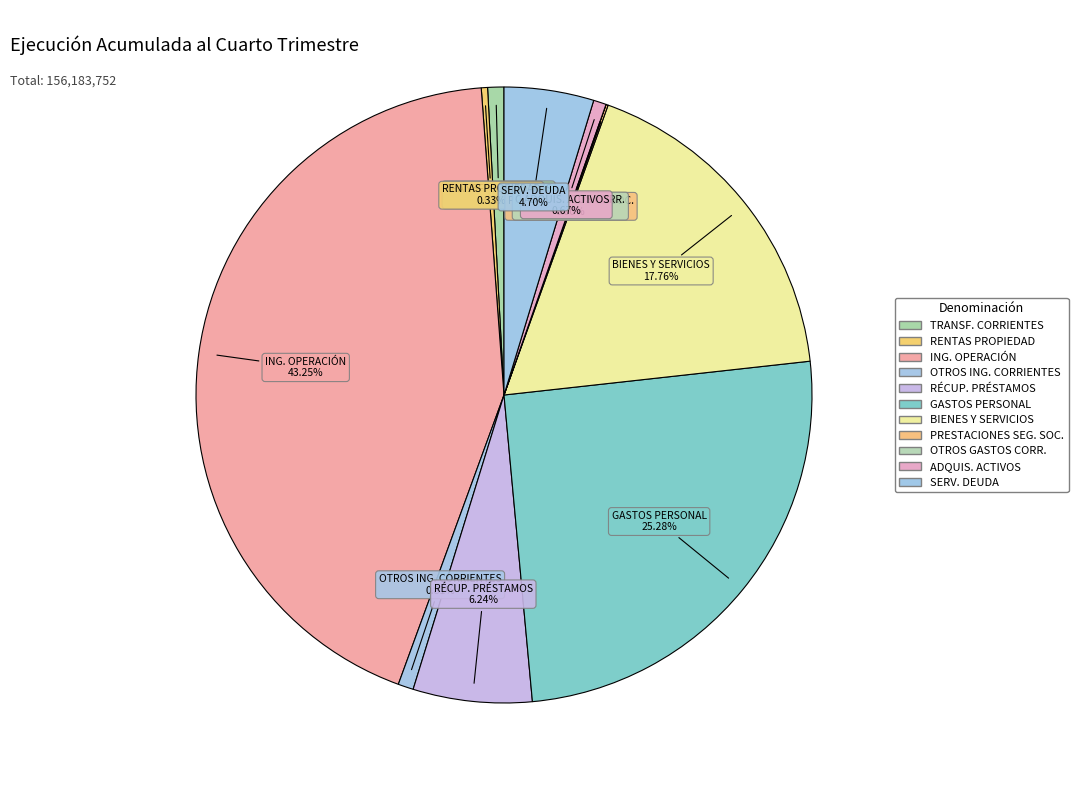

Which category has the biggest portion of the pie?

INGRESOS DE OPERACIÓN